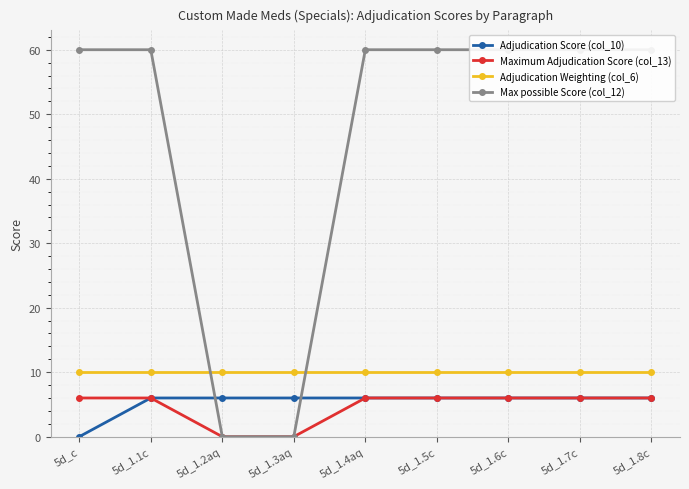

Where do Adjudication Score (col_10) and Max possible Score (col_12) first cross each other?

5d_1.1c and 5d_1.2aq